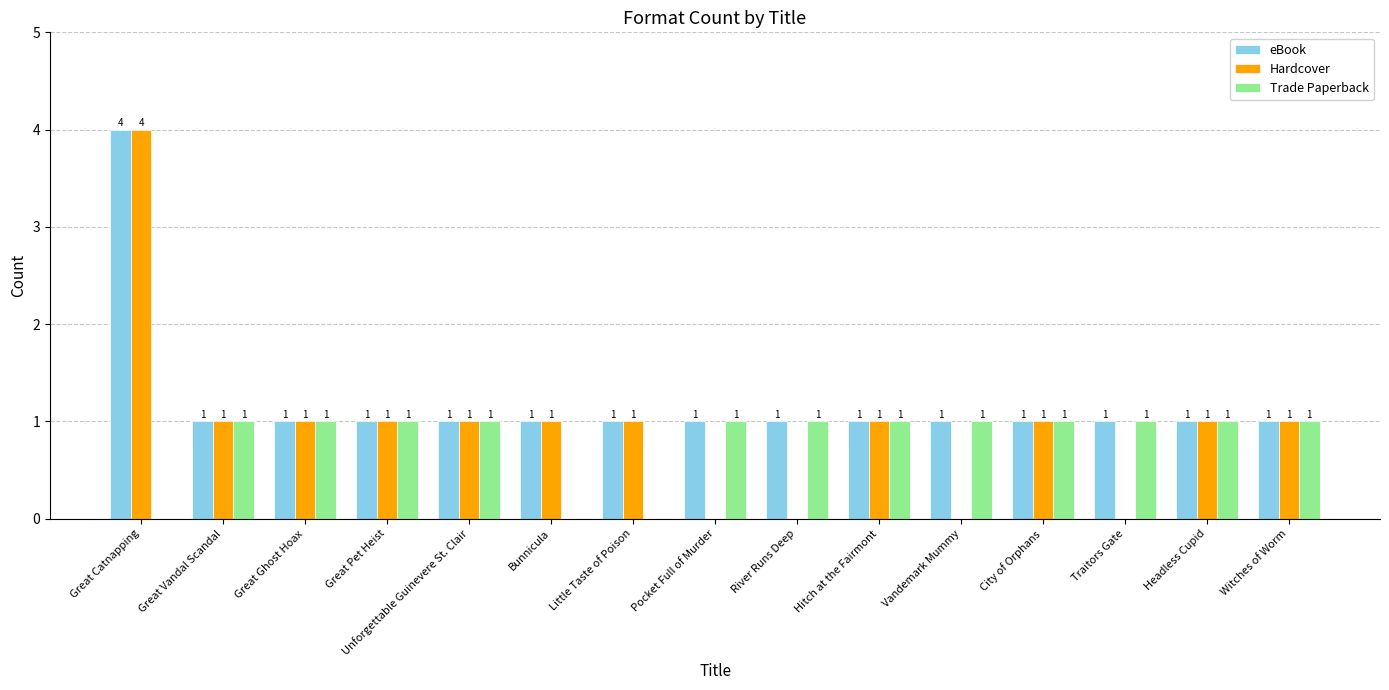

Reading left to right, list all the values displayed in this chart.

eBook: Great Catnapping=4	Great Vandal Scandal=1	Great Ghost Hoax=1	Great Pet Heist=1	Unforgettable Guinevere St. Clair=1	Bunnicula=1	Little Taste of Poison=1	Pocket Full of Murder=1	River Runs Deep=1	Hitch at the Fairmont=1	Vandemark Mummy=1	City of Orphans=1	Traitors Gate=1	Headless Cupid=1	Witches of Worm=1
Hardcover: Great Catnapping=4	Great Vandal Scandal=1	Great Ghost Hoax=1	Great Pet Heist=1	Unforgettable Guinevere St. Clair=1	Bunnicula=1	Little Taste of Poison=1	Pocket Full of Murder=0	River Runs Deep=0	Hitch at the Fairmont=1	Vandemark Mummy=0	City of Orphans=1	Traitors Gate=0	Headless Cupid=1	Witches of Worm=1
Trade Paperback: Great Catnapping=0	Great Vandal Scandal=1	Great Ghost Hoax=1	Great Pet Heist=1	Unforgettable Guinevere St. Clair=1	Bunnicula=0	Little Taste of Poison=0	Pocket Full of Murder=1	River Runs Deep=1	Hitch at the Fairmont=1	Vandemark Mummy=1	City of Orphans=1	Traitors Gate=1	Headless Cupid=1	Witches of Worm=1